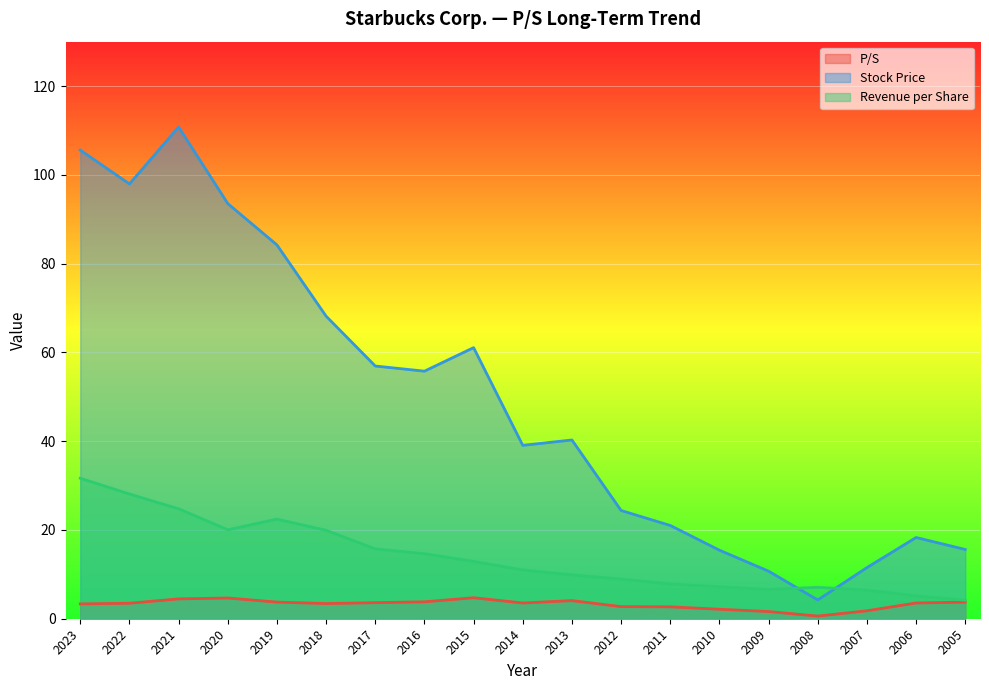

How many distinct data groups are displayed?

3